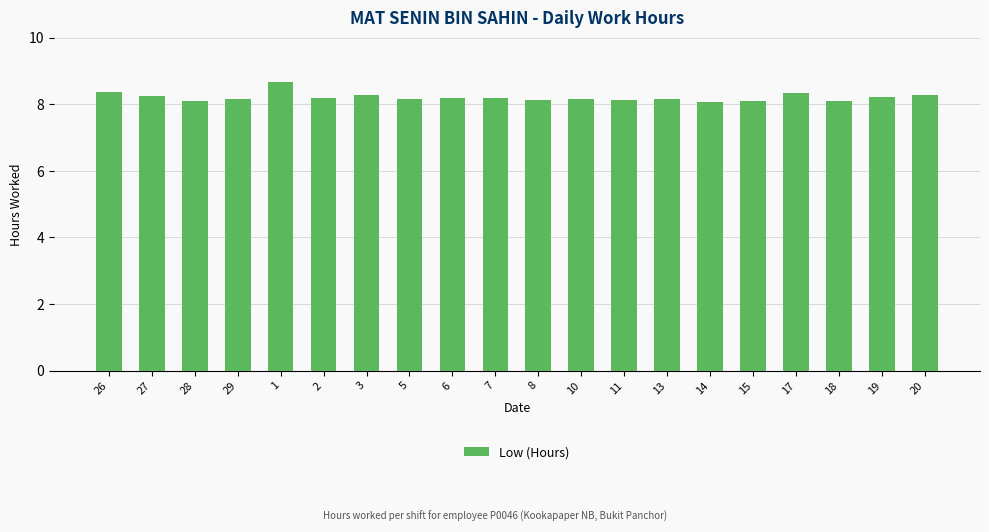

The chart shows a value of 8.2 at 2. True or false?

True